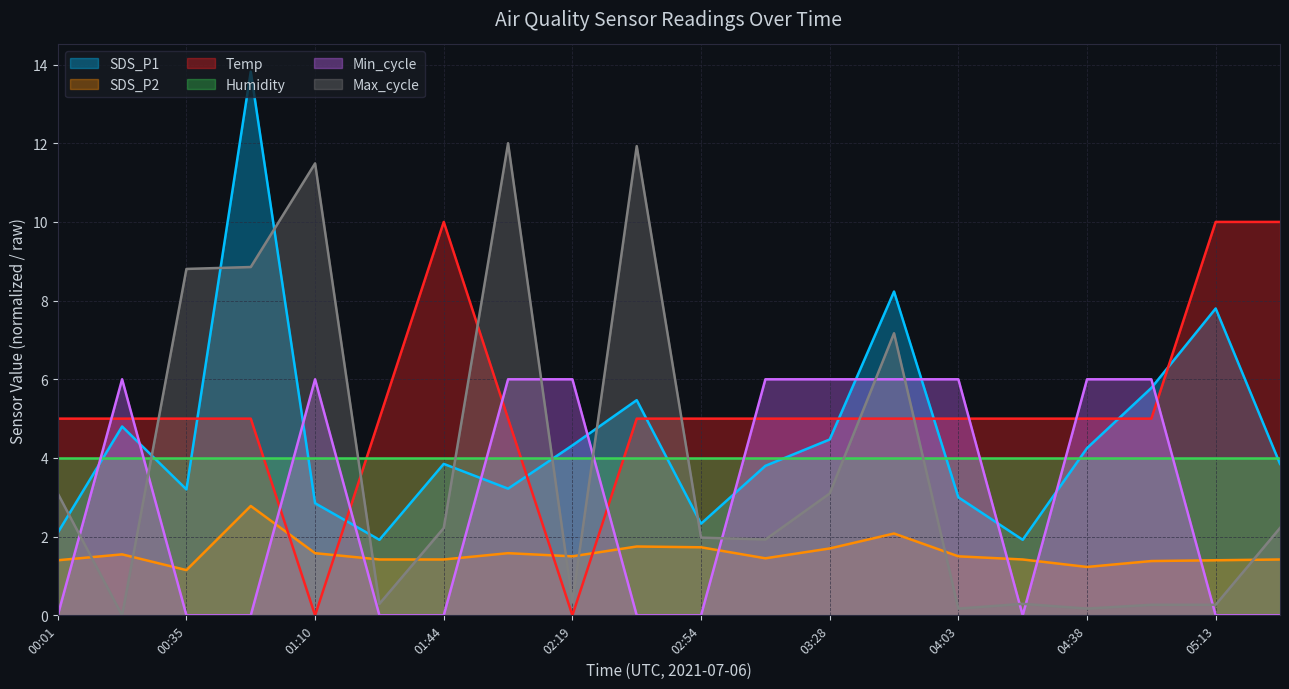

At how many categories does at least one series exceed 2?

20